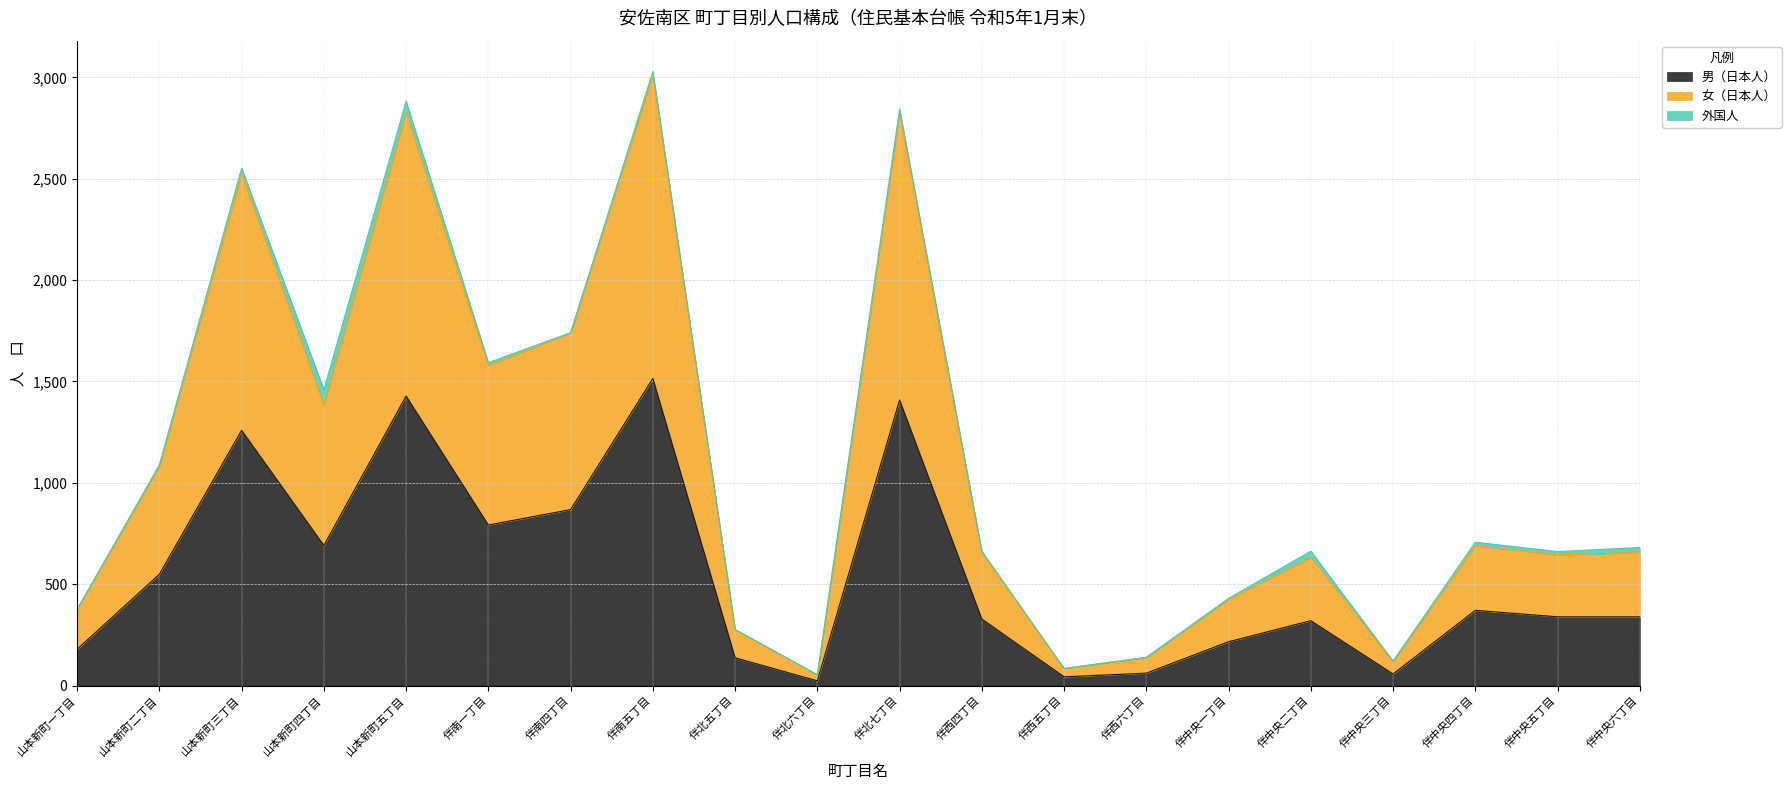

At which category does 男（日本人） reach its first local peak?

山本新町三丁目